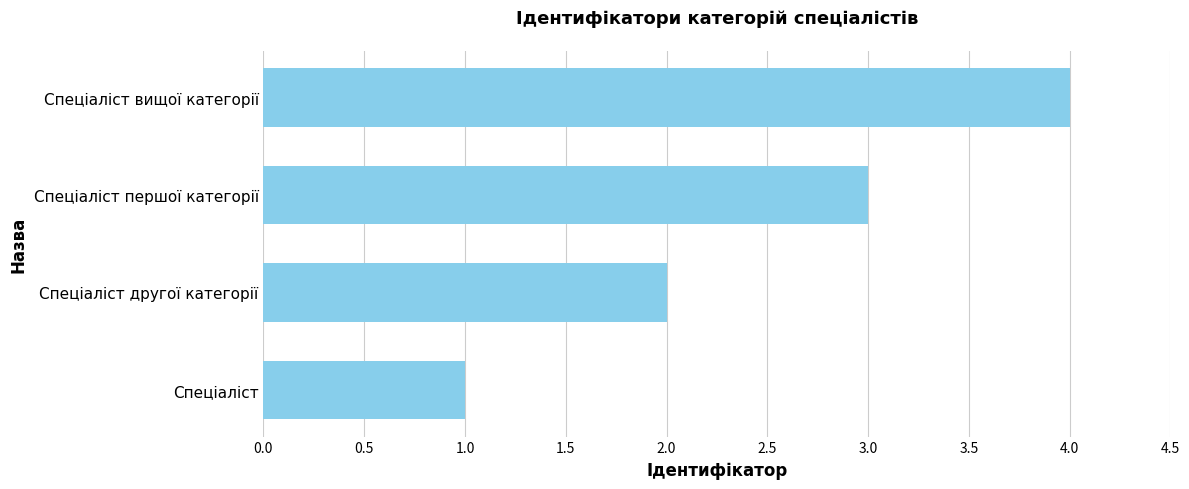

What is the maximum value shown in the chart?

4